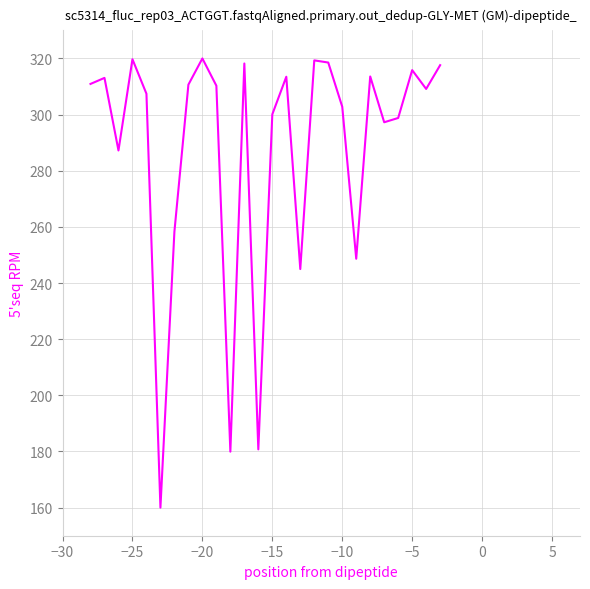

What is the maximum value shown in the chart?

320.0